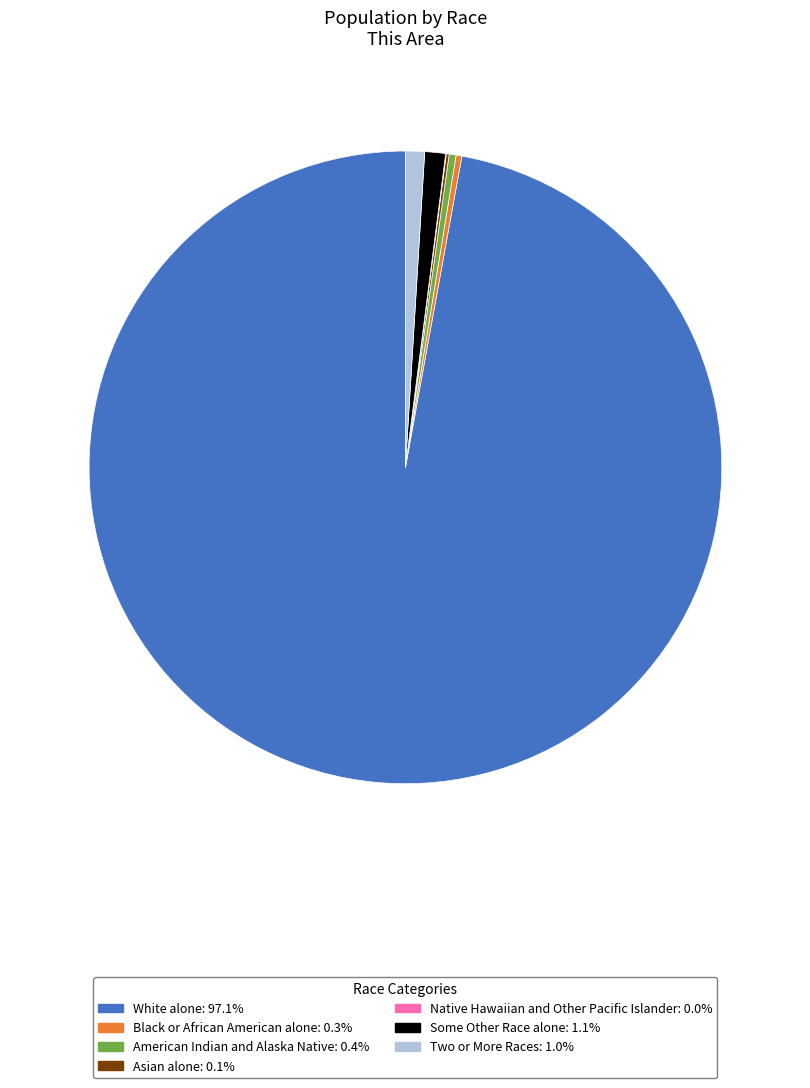

Is there any slice that represents more than half of the pie?

Yes